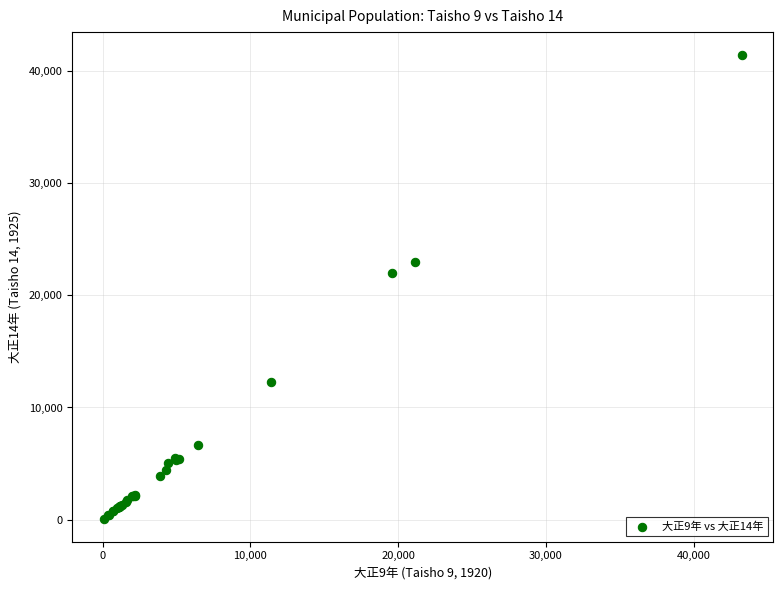

What Y value in the scatter plot is closest to 20746?

21998